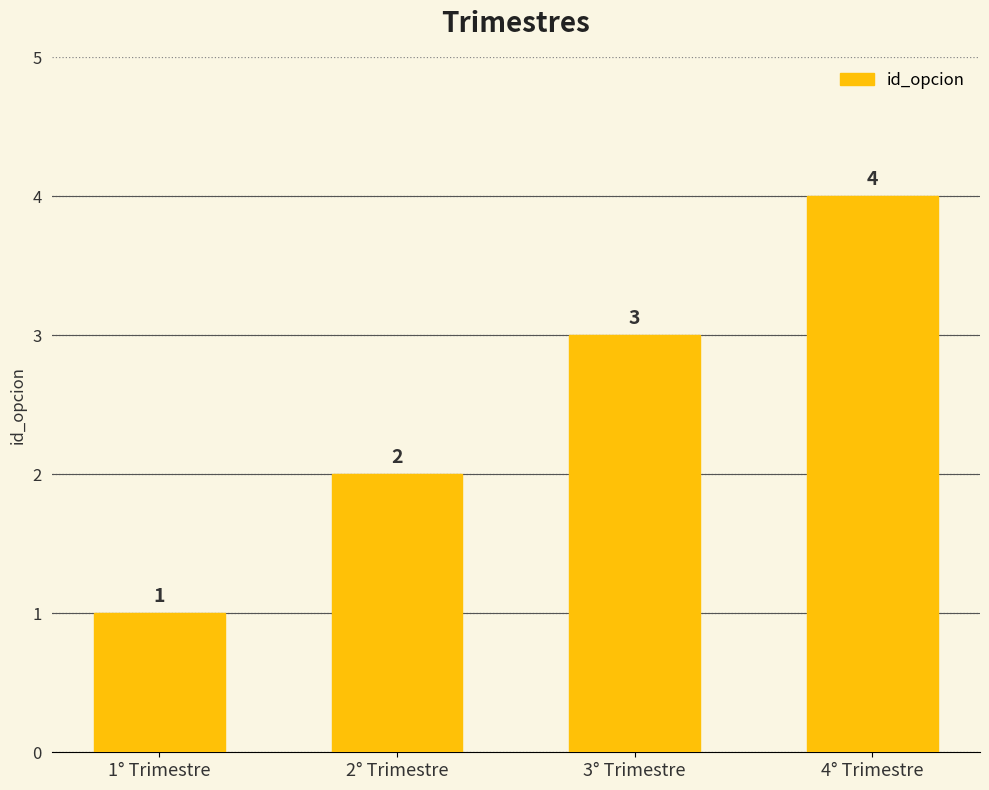

Between 3° Trimestre and 2° Trimestre, which is larger?

3° Trimestre